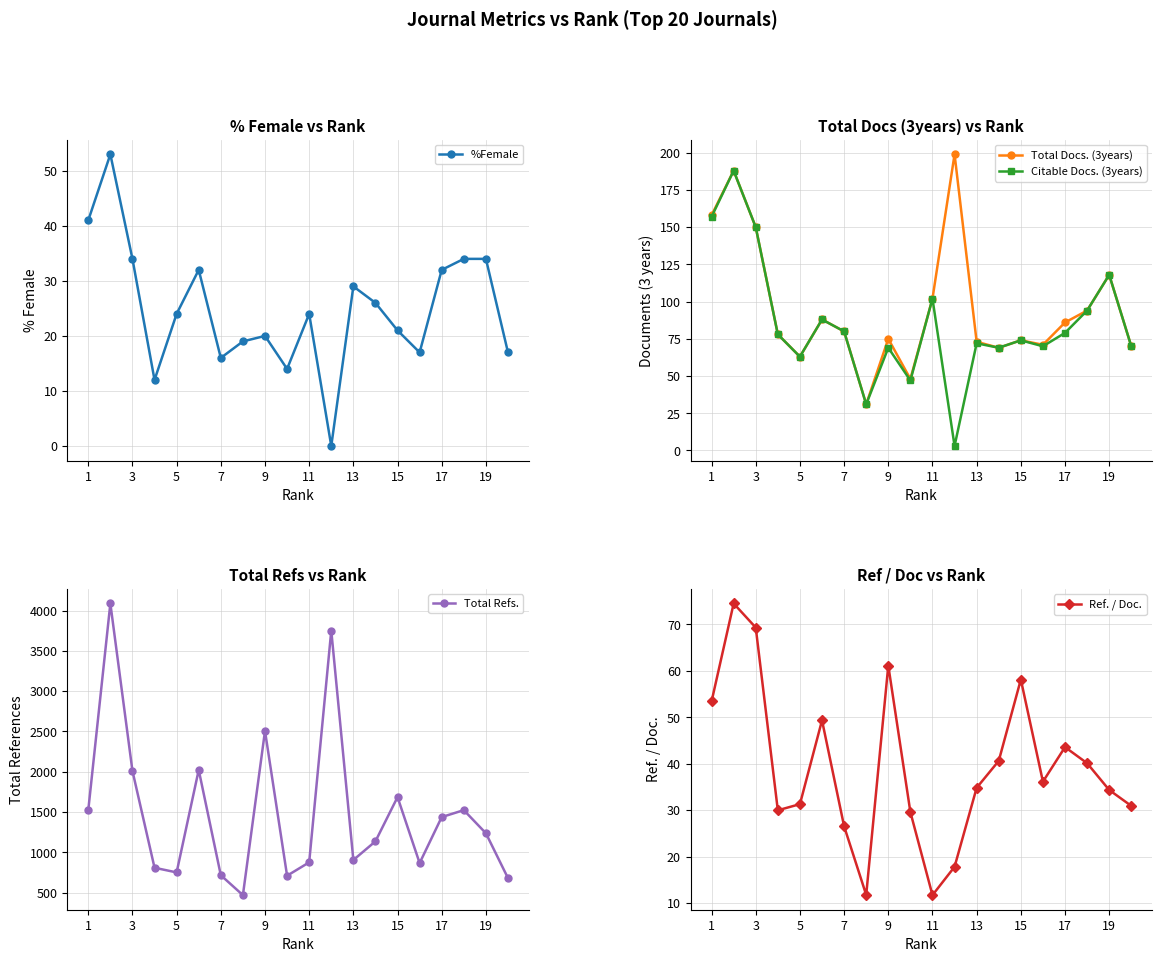

Is it true that Citable Docs. (3years) equals 24 at 17?

False